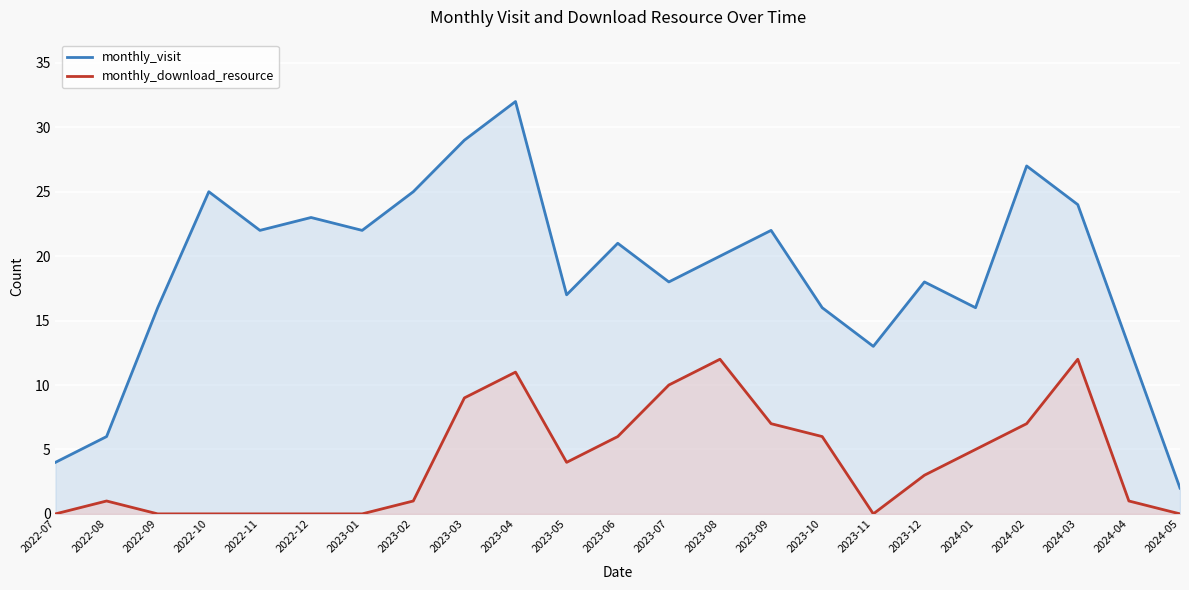

The value of monthly_visit at 2023-12 is 18. True or false?

True